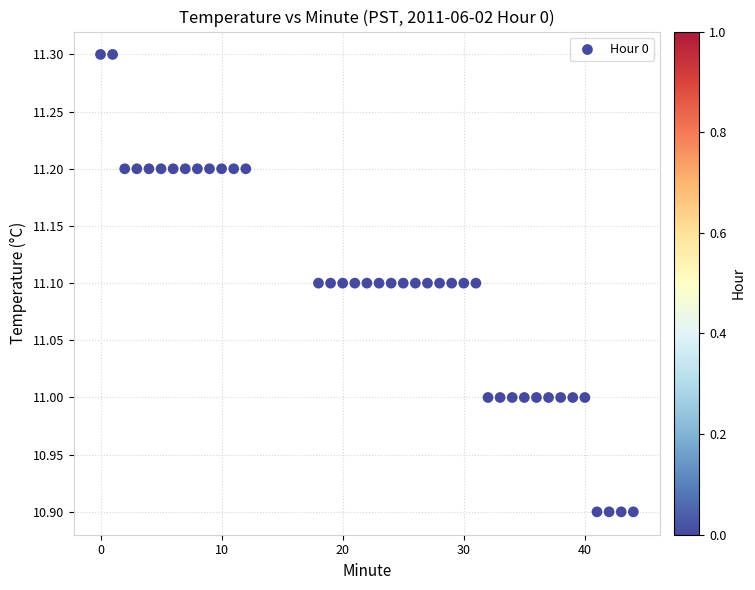

What is the range of X values (max minus min)?

44.0